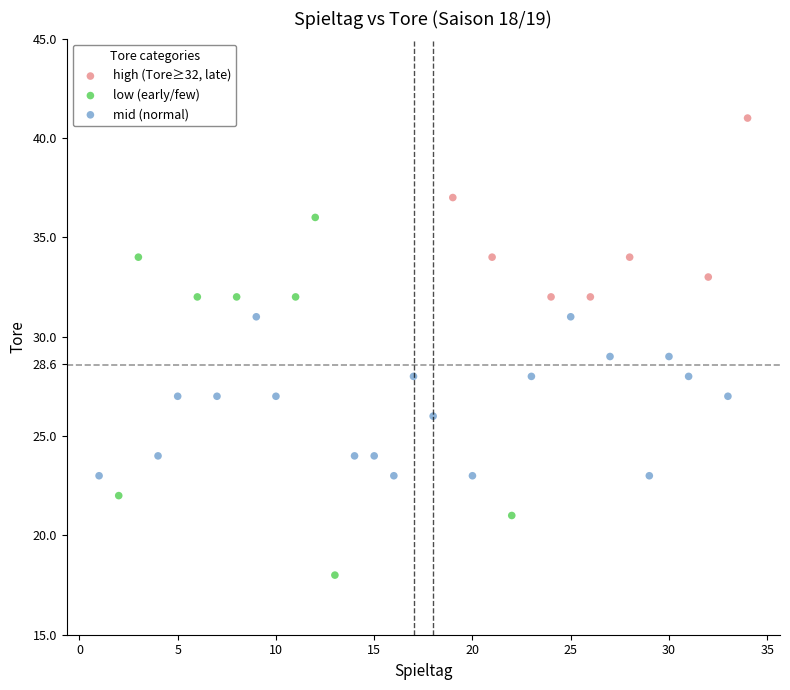

Which series has the widest spread of Y values?

low (early/few)